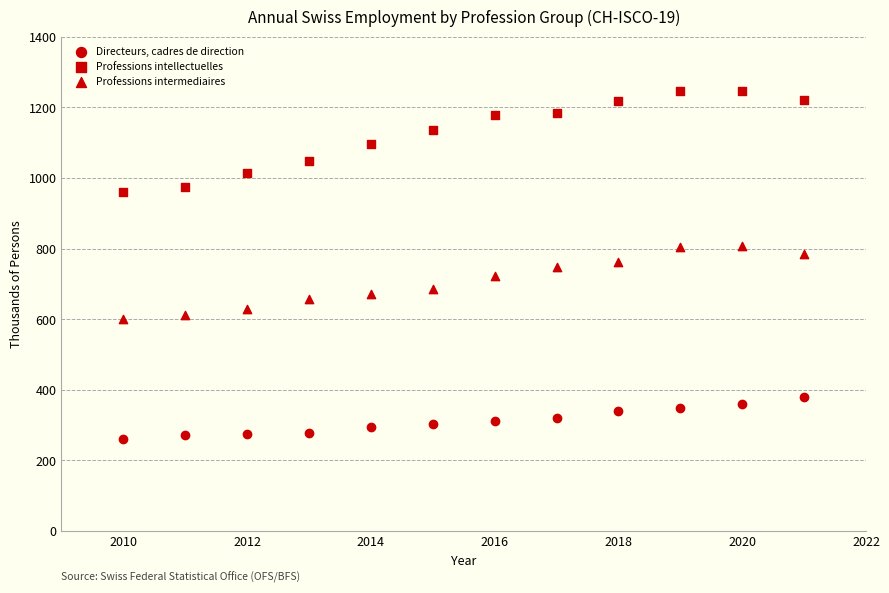

How many points are shown in the scatter plot?

36